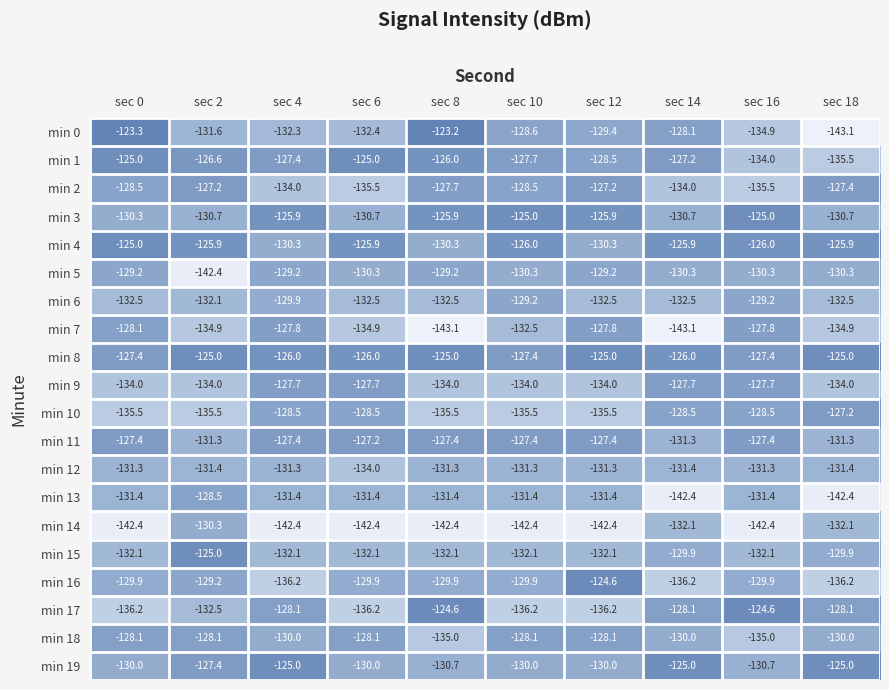

What is the total value across all series at sec 10?

-2613.5